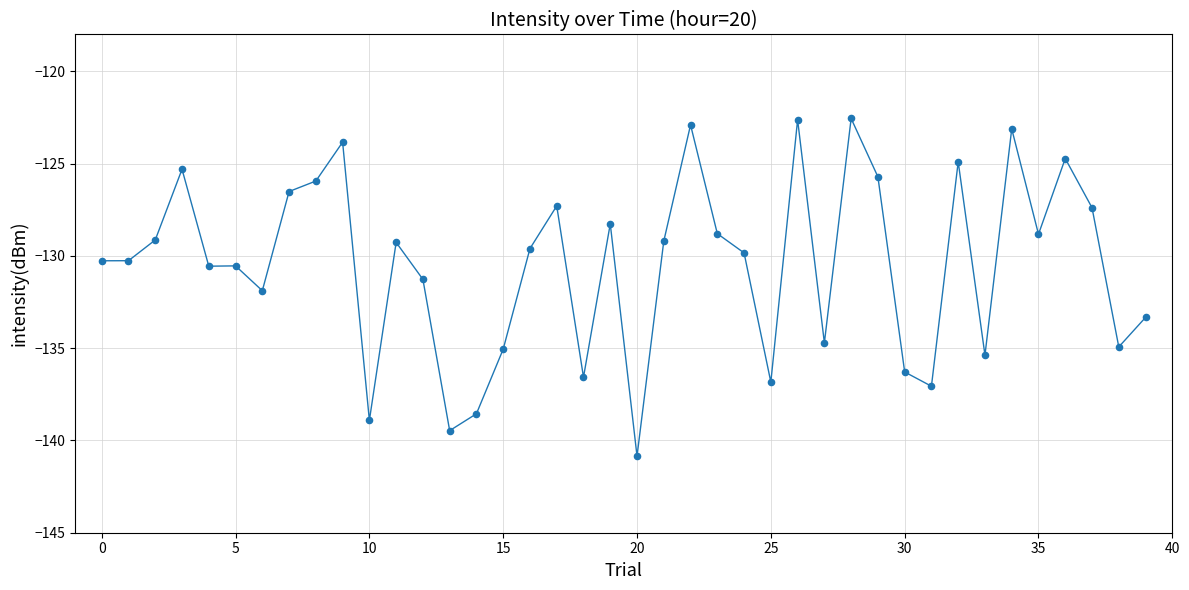

What is the smallest value displayed?

-140.9